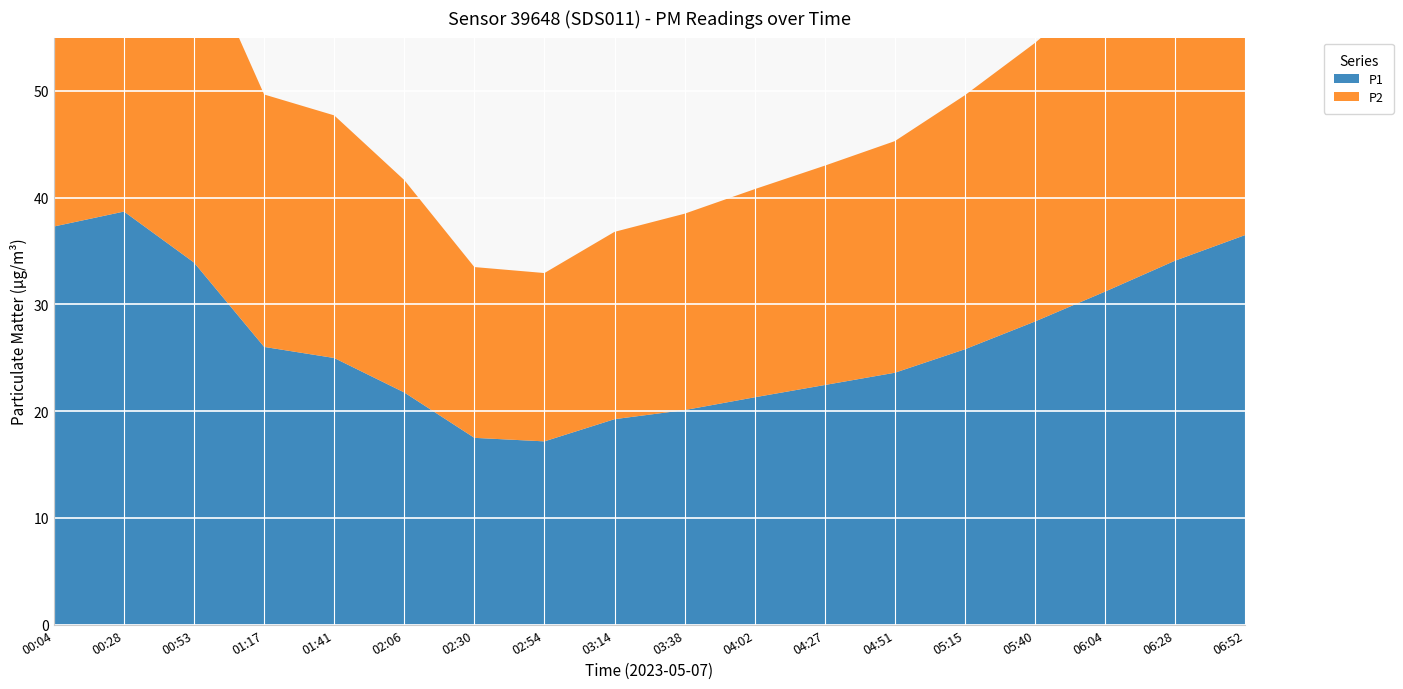

Reading left to right, extract all data points from this chart.

P1: 00:04=37.3	00:28=38.7	00:53=33.9	01:17=26.0	01:41=25.0	02:06=21.8	02:30=17.5	02:54=17.2	03:14=19.2	03:38=20.1	04:02=21.3	04:27=22.4	04:51=23.6	05:15=25.8	05:40=28.4	06:04=31.2	06:28=34.1	06:52=36.5
P2: 00:04=33.6	00:28=34.9	00:53=30.5	01:17=23.6	01:41=22.7	02:06=19.9	02:30=16.0	02:54=15.8	03:14=17.6	03:38=18.4	04:02=19.5	04:27=20.6	04:51=21.7	05:15=23.8	05:40=26.1	06:04=28.9	06:28=31.3	06:52=33.4